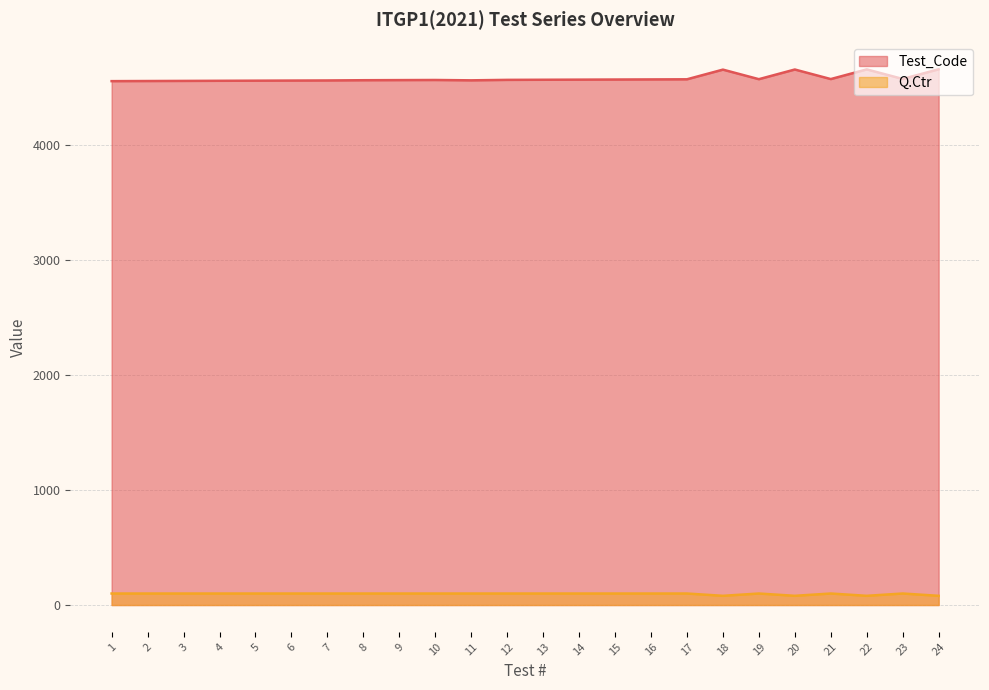

Rank the series at 24 from lowest to highest value.

Q.Ctr, Test_Code